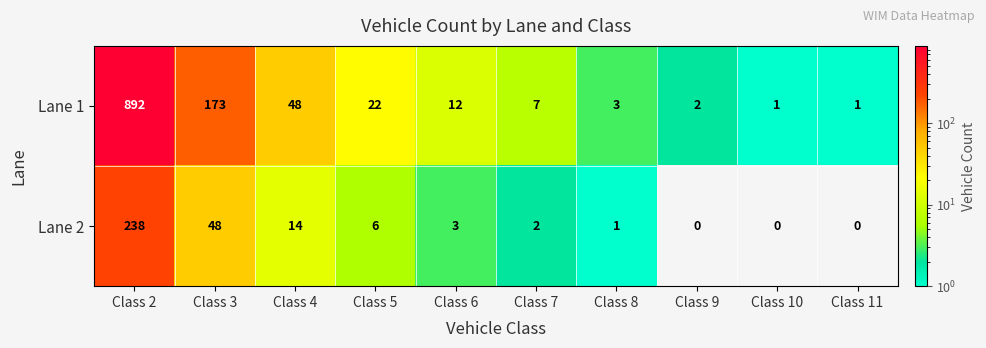

How many categories are shown in the chart?

10